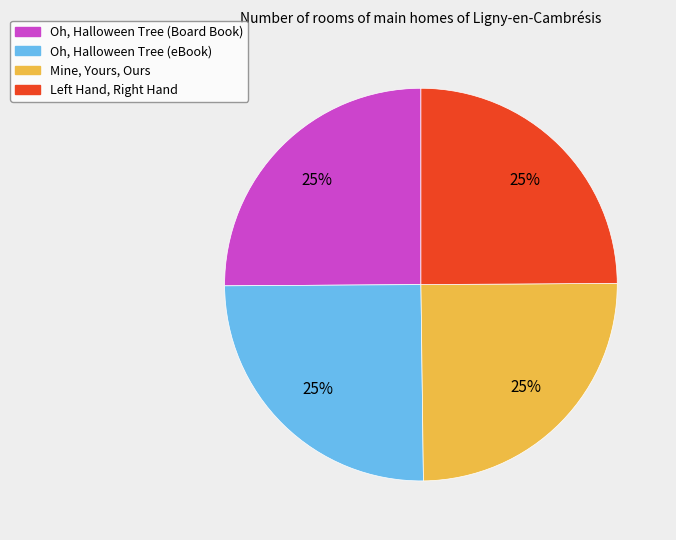

Is it true that Oh, Halloween Tree (eBook) is 25% of the pie?

True